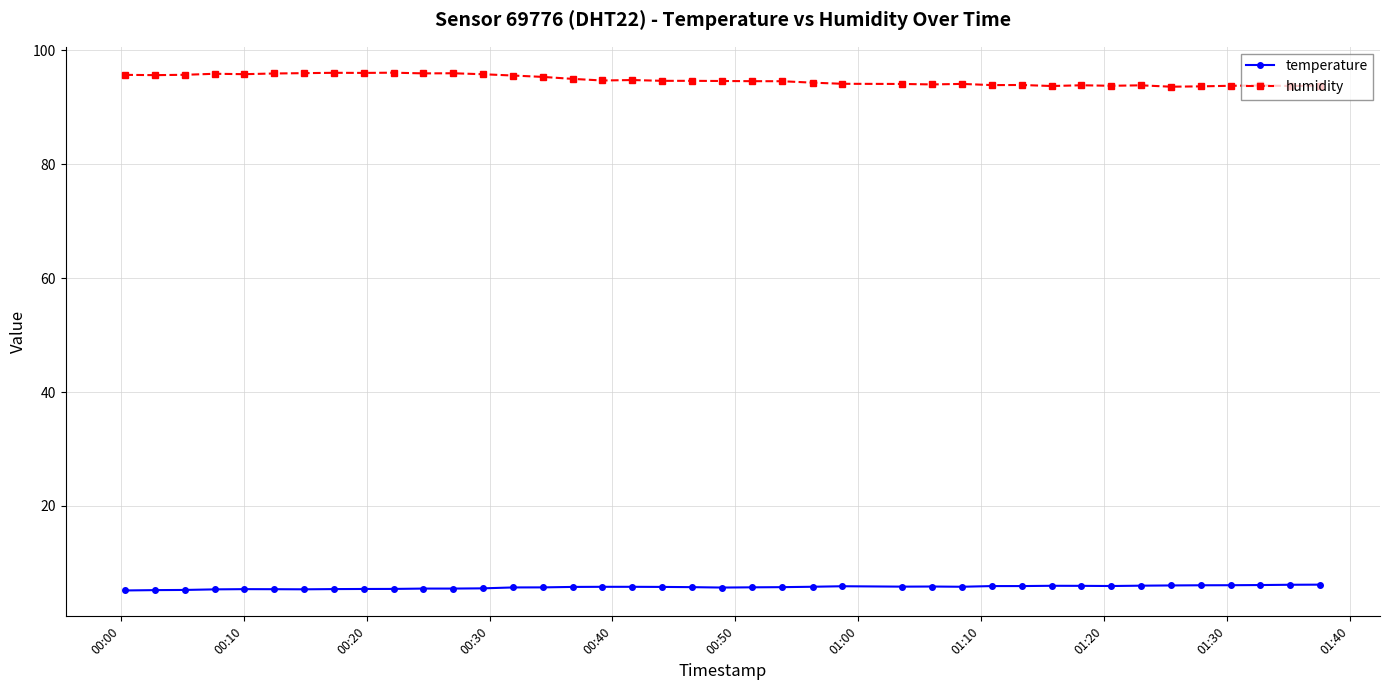

Rank the series by their maximum value, from lowest to highest.

temperature, humidity